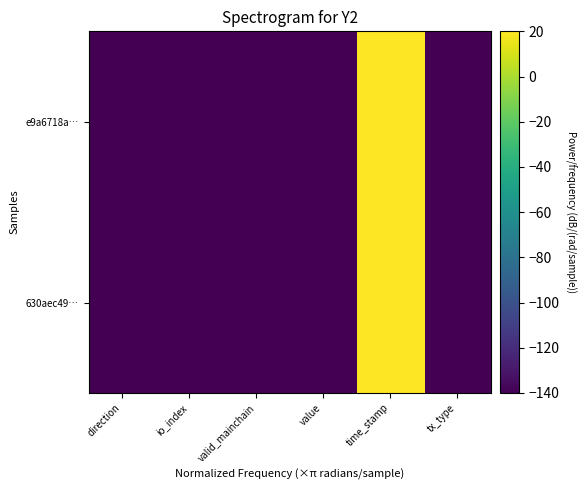

Which series has the widest spread of values?

e9a6718a…